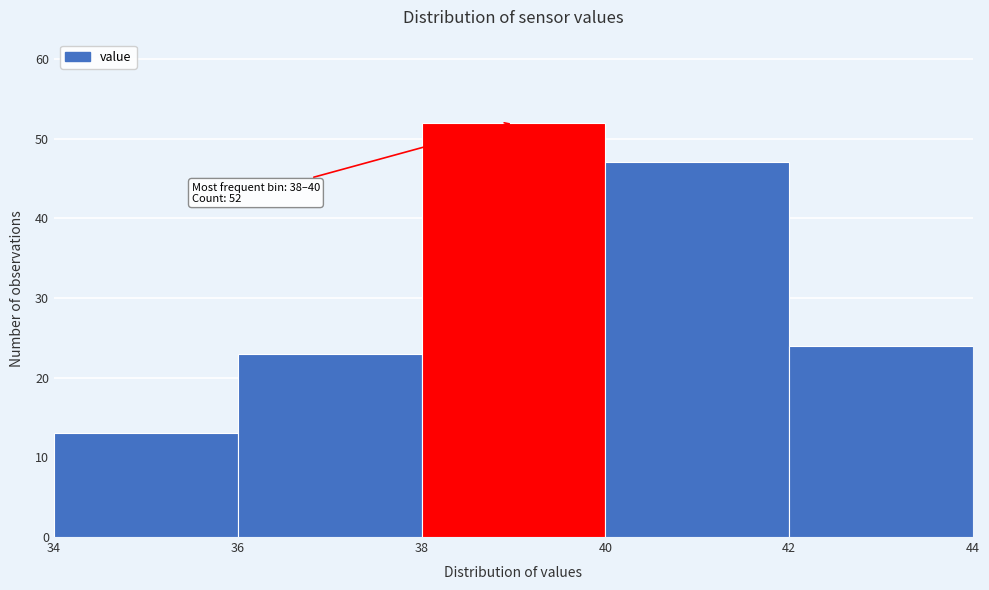

Over which range of the x-axis is the bar tallest?

38 to 40